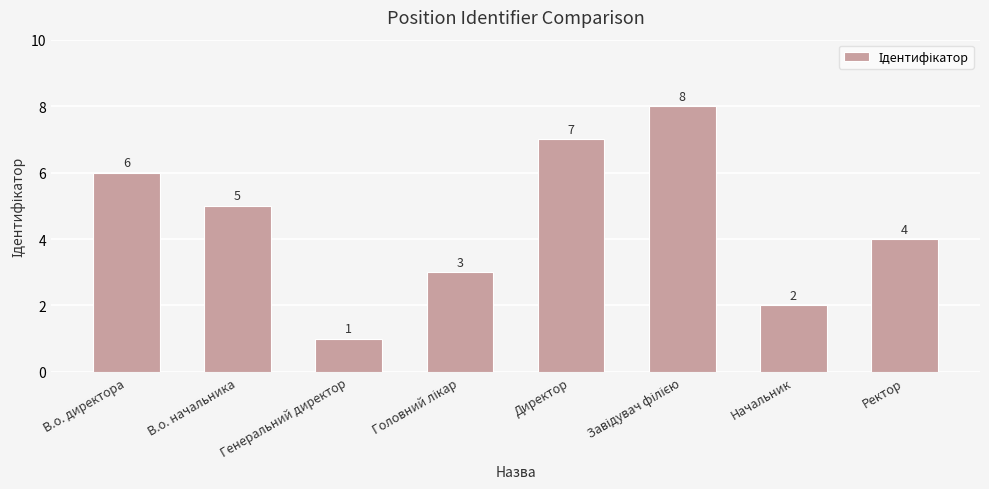

What is the greatest value displayed?

8